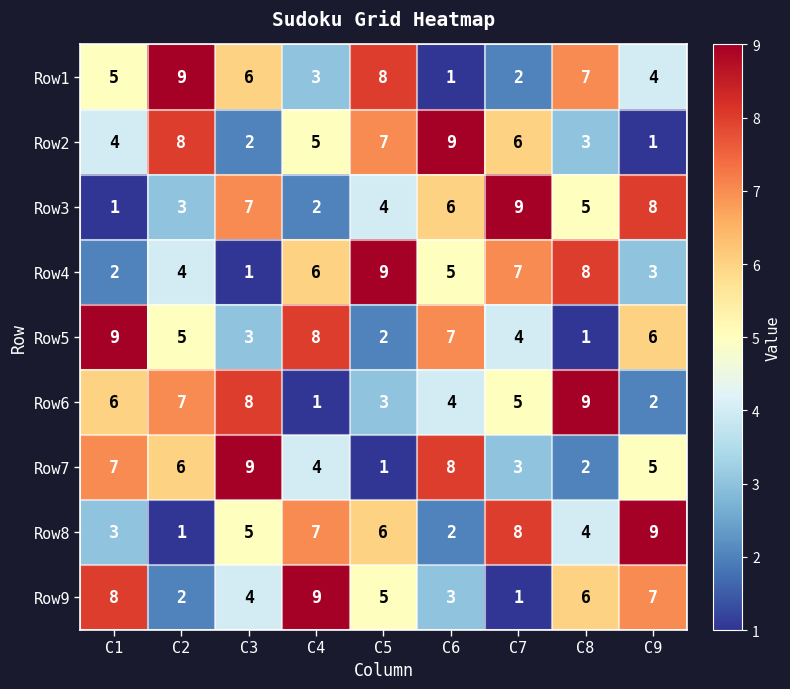

At which label does Row4 first exceed 5?

C4